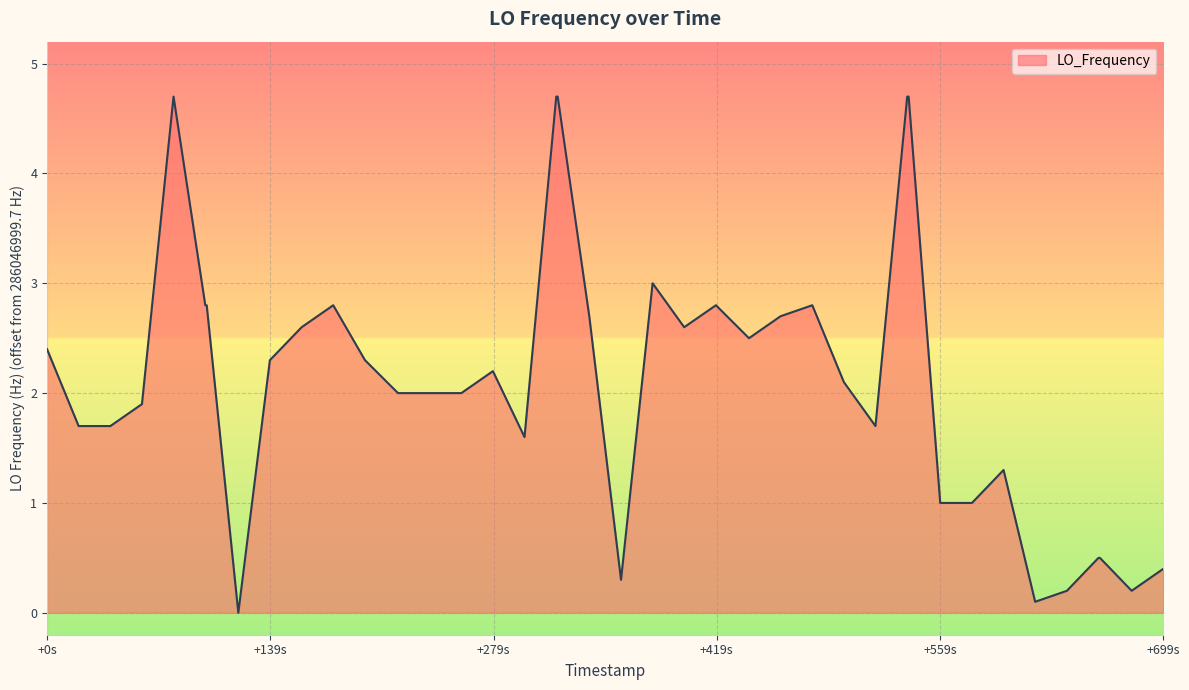

What is the maximum value shown in the chart?

4.7